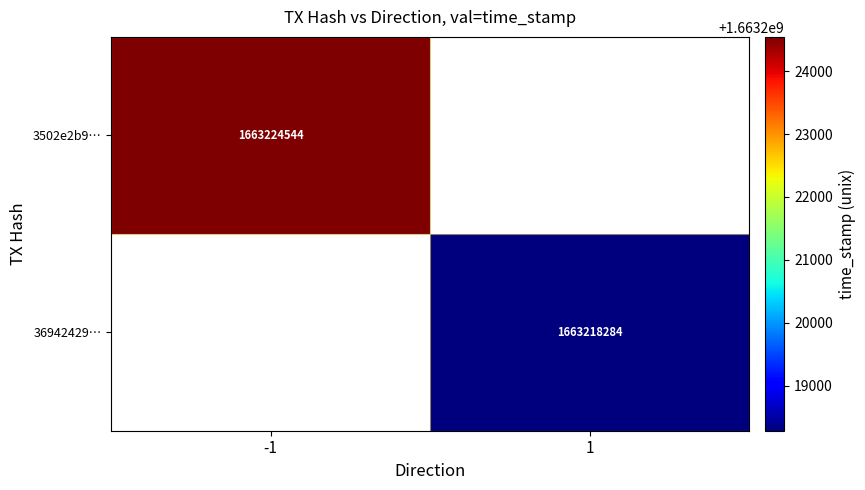

True or false: 36942429… has a value of 2370236256 at 1.

False